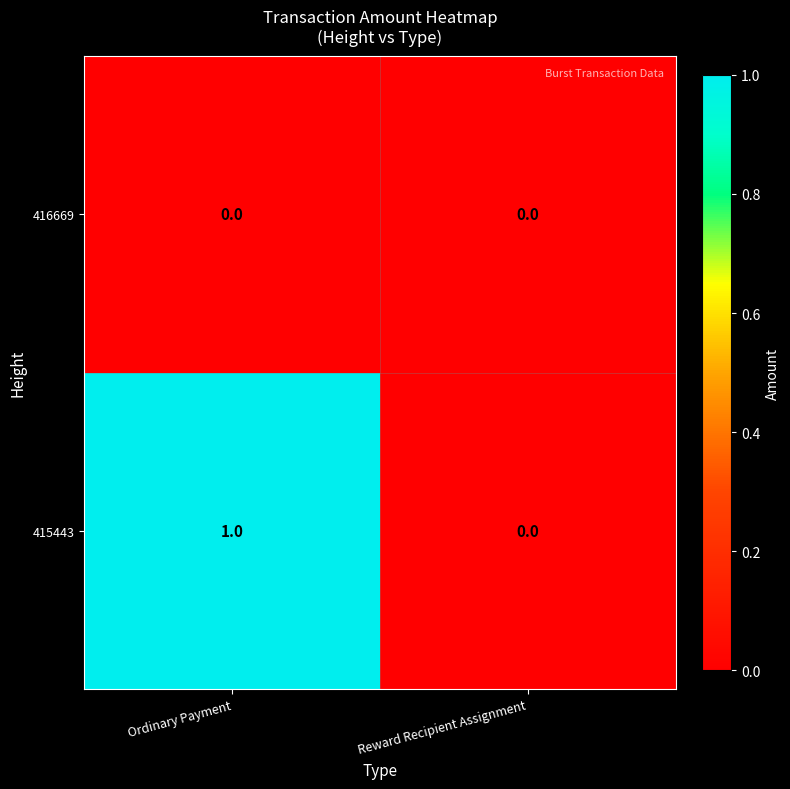

Between Ordinary Payment and Reward Recipient Assignment, which series saw the biggest shift?

415443